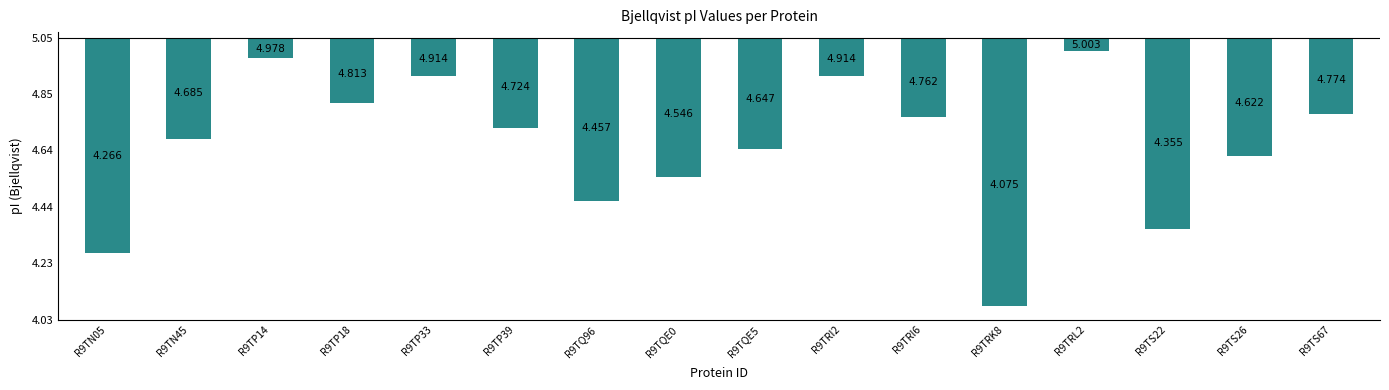

Are the bars grouped side by side (vs. stacked)?

No